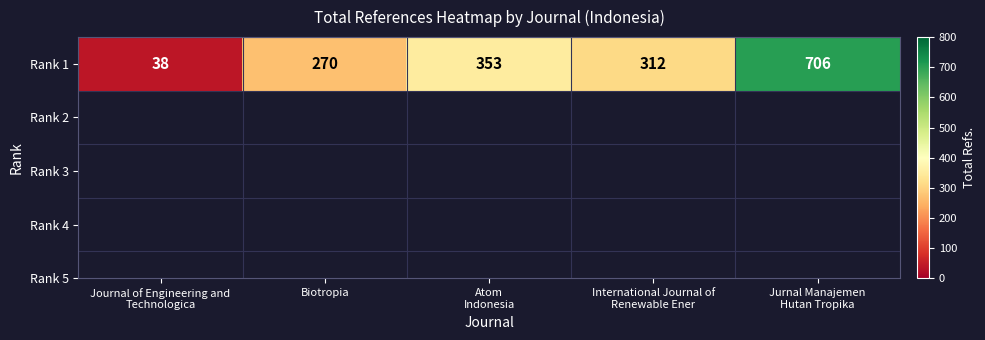

What is the greatest value displayed?

706